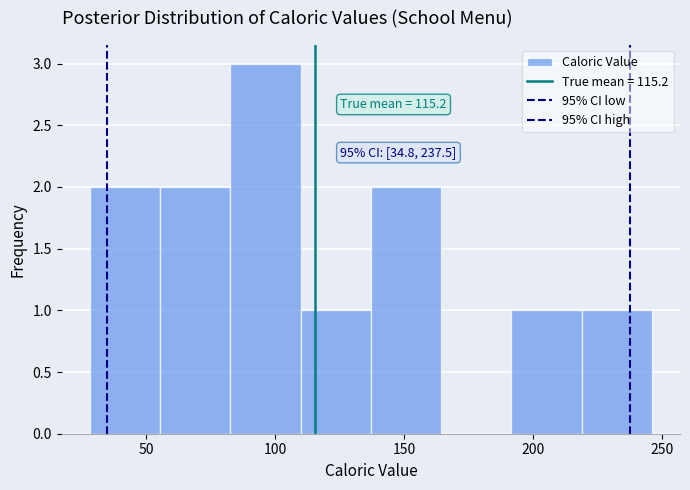

Over which range of the x-axis is the bar tallest?

85 to 110